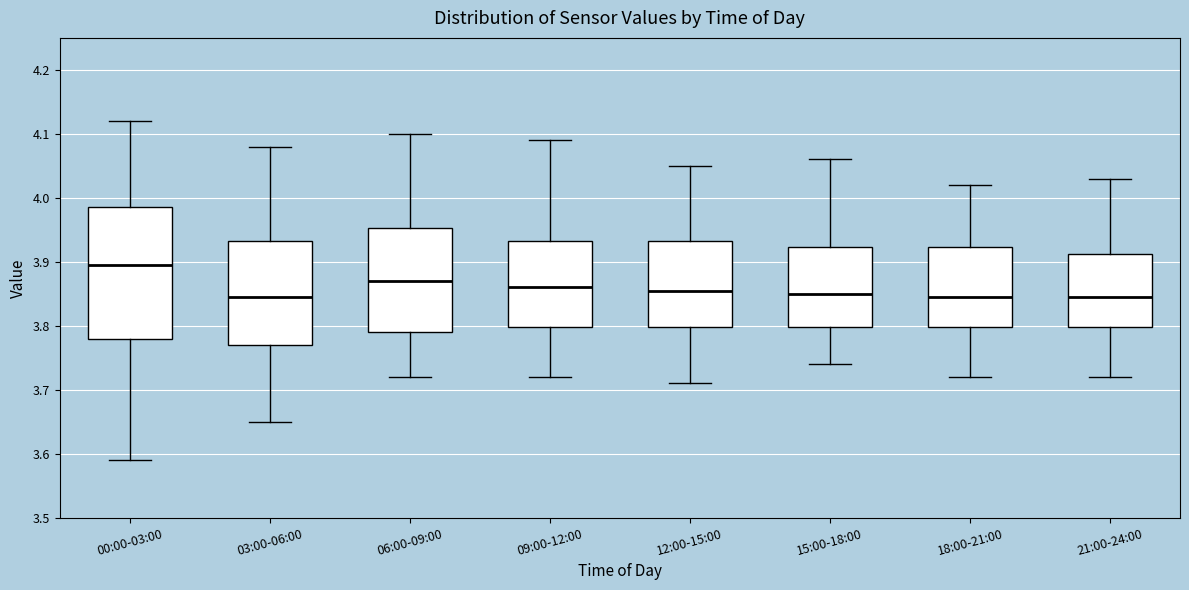

Comparing the boxes themselves (not the whiskers), which one is the tallest?

00:00-03:00